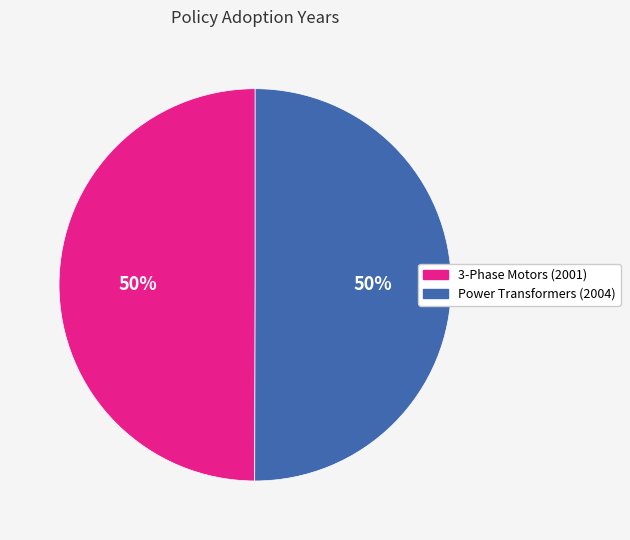

To the nearest percent, what is the average slice percentage?

50%